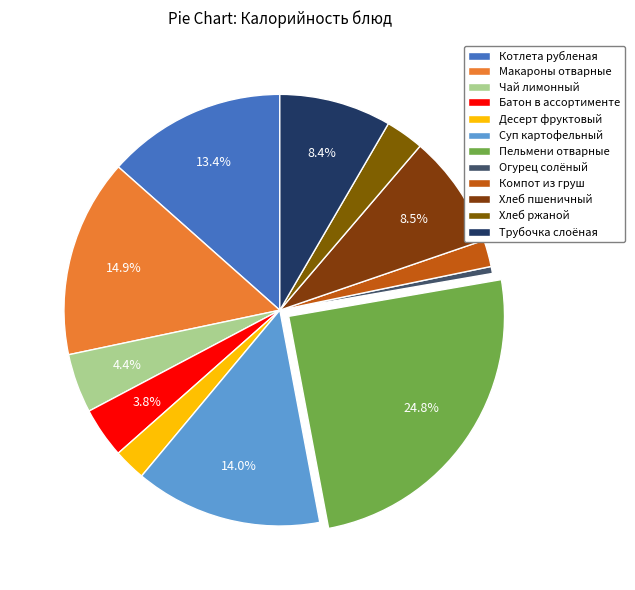

To the nearest percent, what is the difference between the Трубочка слоёная and Чай лимонный slice percentages?

4%